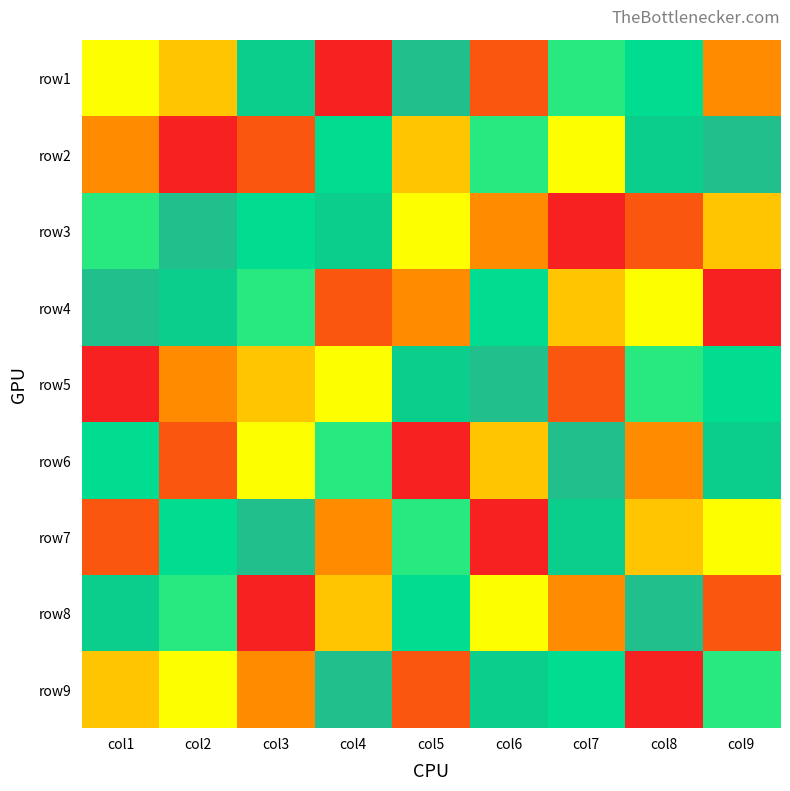

What is the maximum value shown in the chart?

9